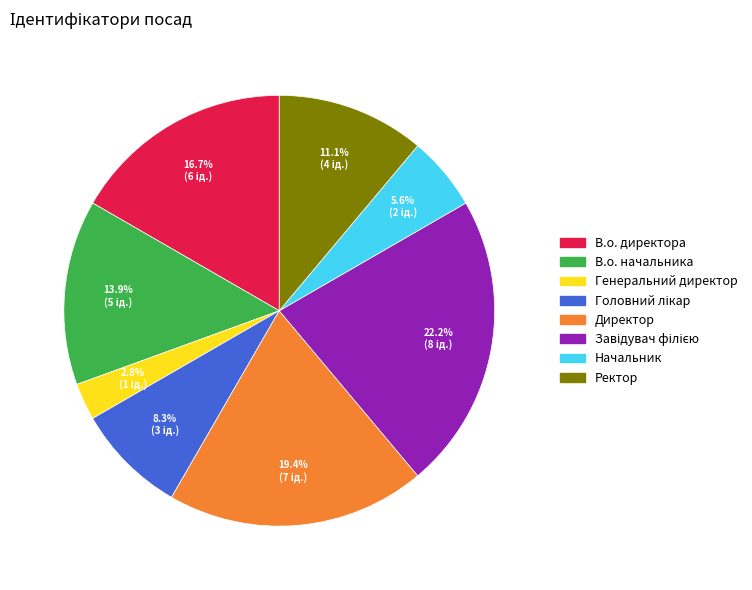

To the nearest percent, what is the combined percentage of Генеральний директор and Ректор?

14%